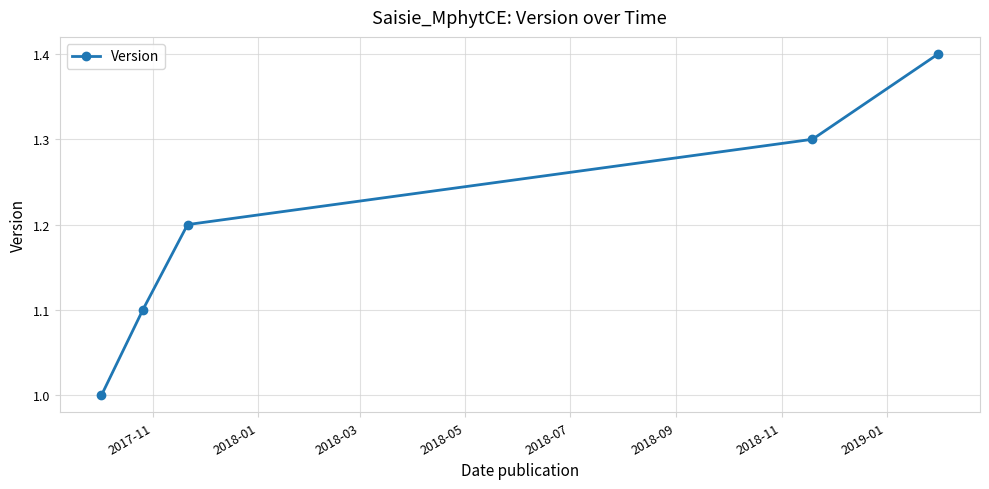

Reading left to right, extract all data points from this chart.

1.0	1.1	1.2	1.3	1.4